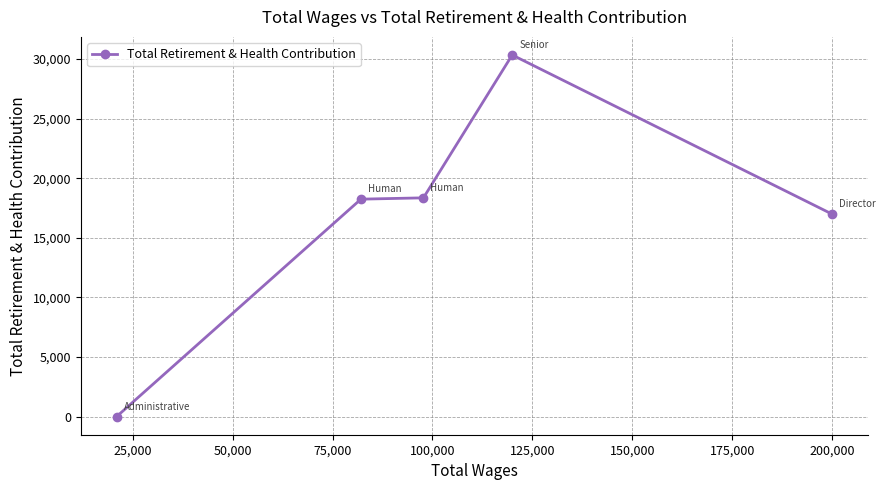

What is the greatest value displayed?

30342